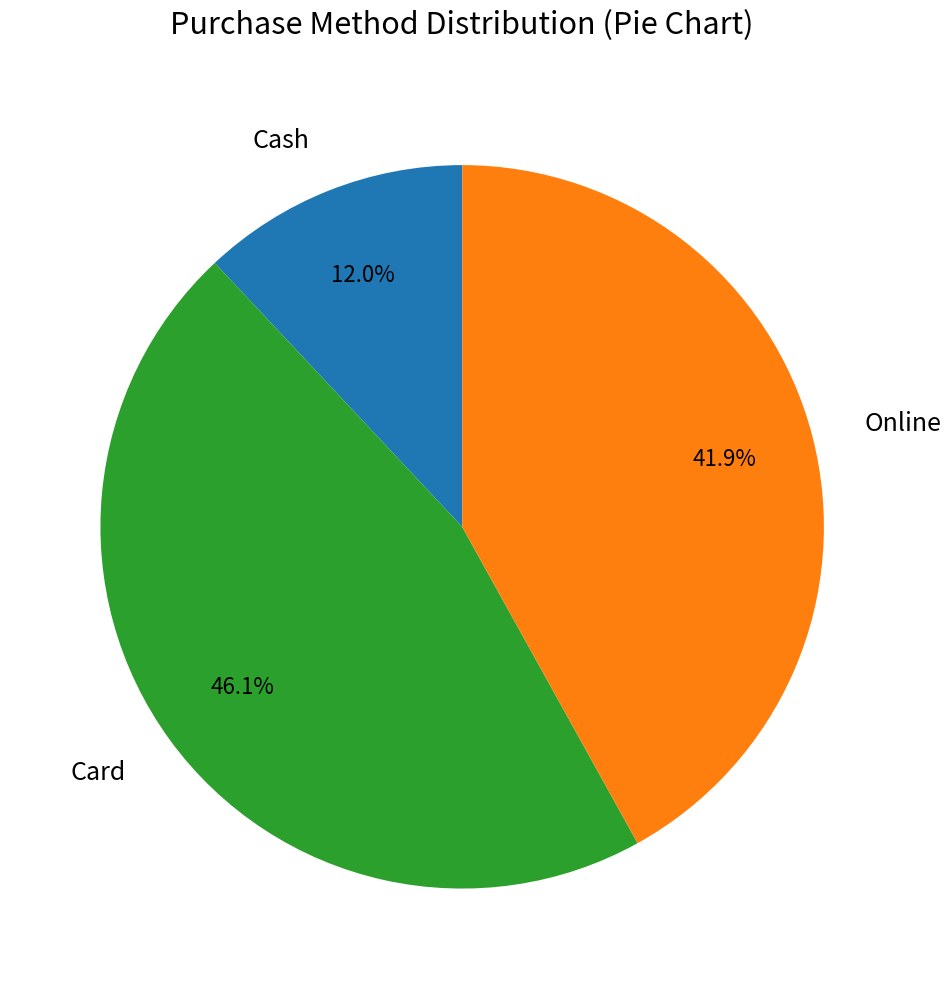

How many segments does this pie chart have?

3